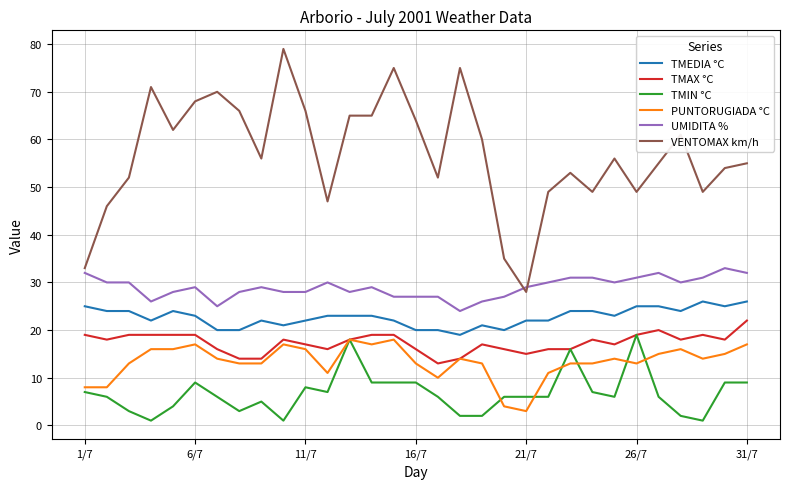

What is the maximum value shown in the chart?

79